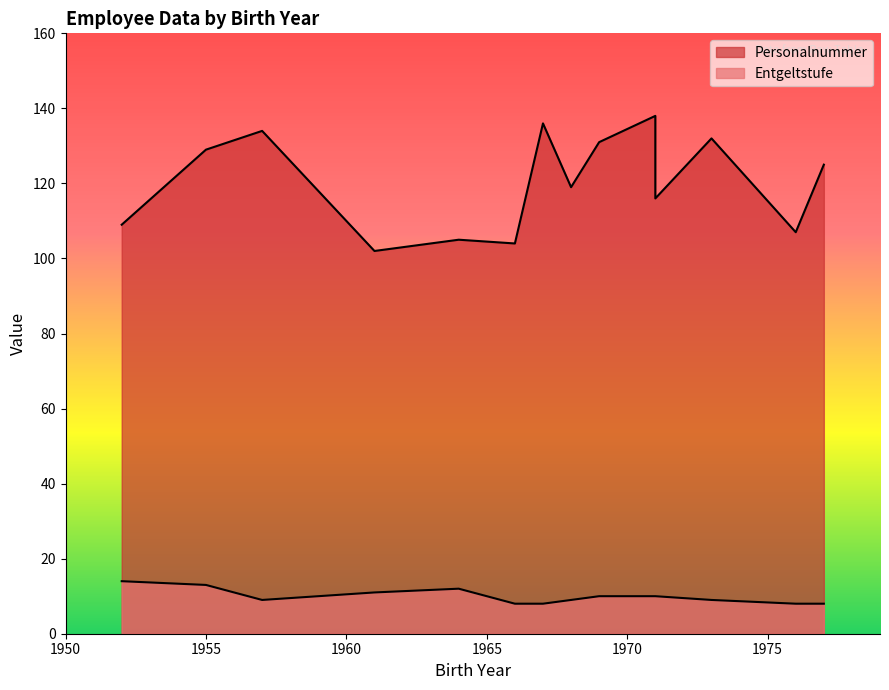

At how many categories does at least one series exceed 24?

14